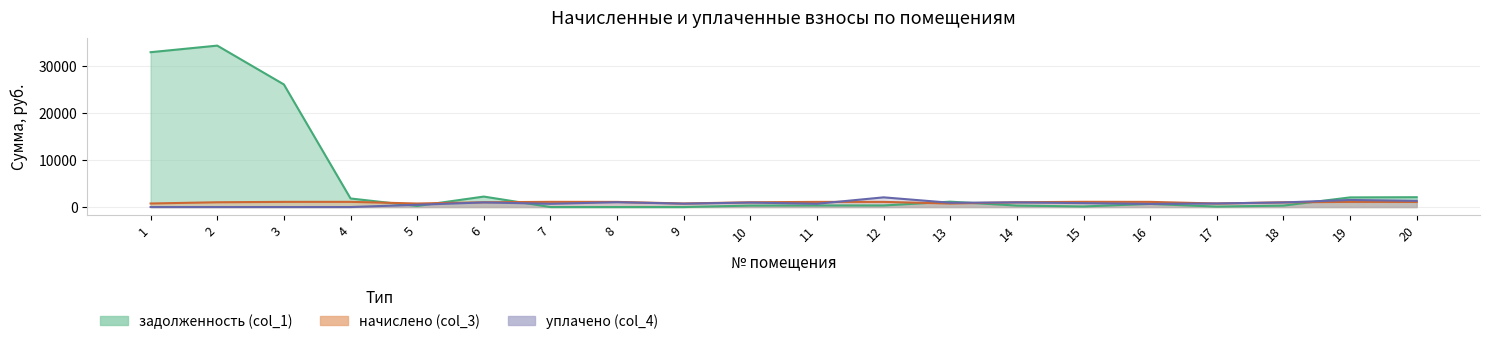

Count the number of data series in this chart.

3